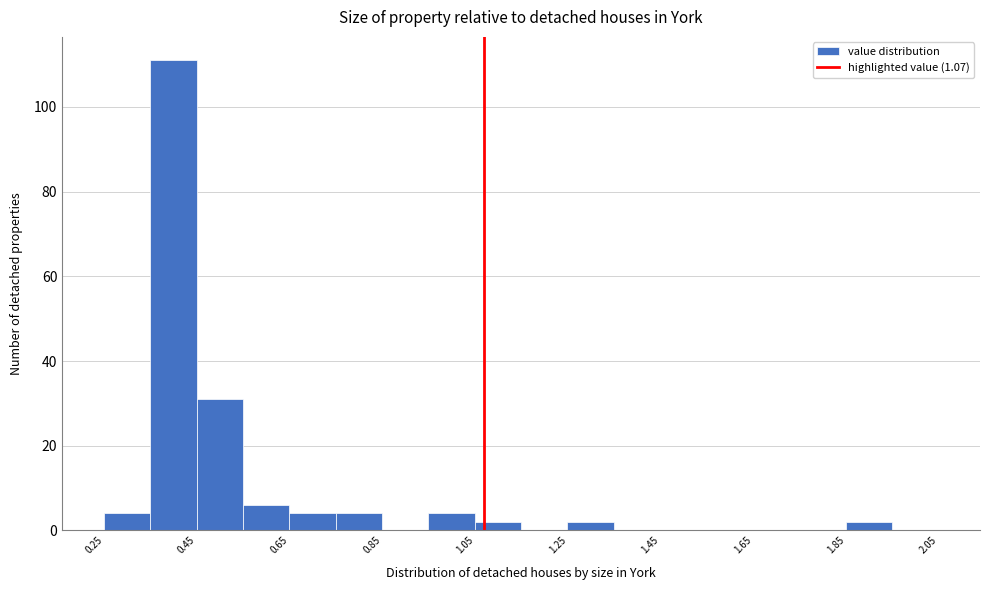

What is the height of the bar covering 0.45 to 0.55 on the x-axis? Neither the bar edges nor the heights are printed on the chart, so give them approximately, as read against the axes.

32